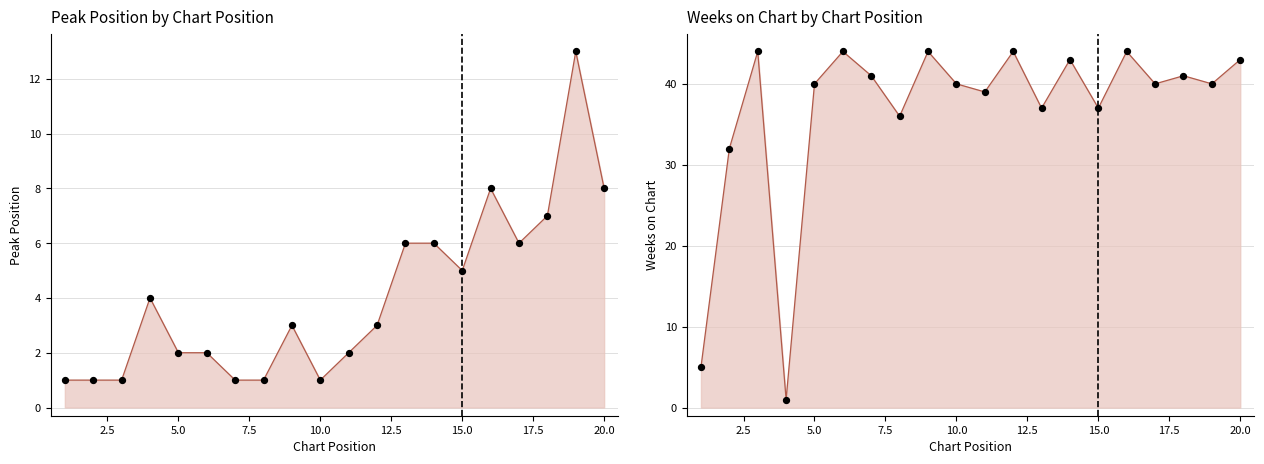

Is the value of Peak Position at 13 greater than the value of Weeks on Chart at 9?

No